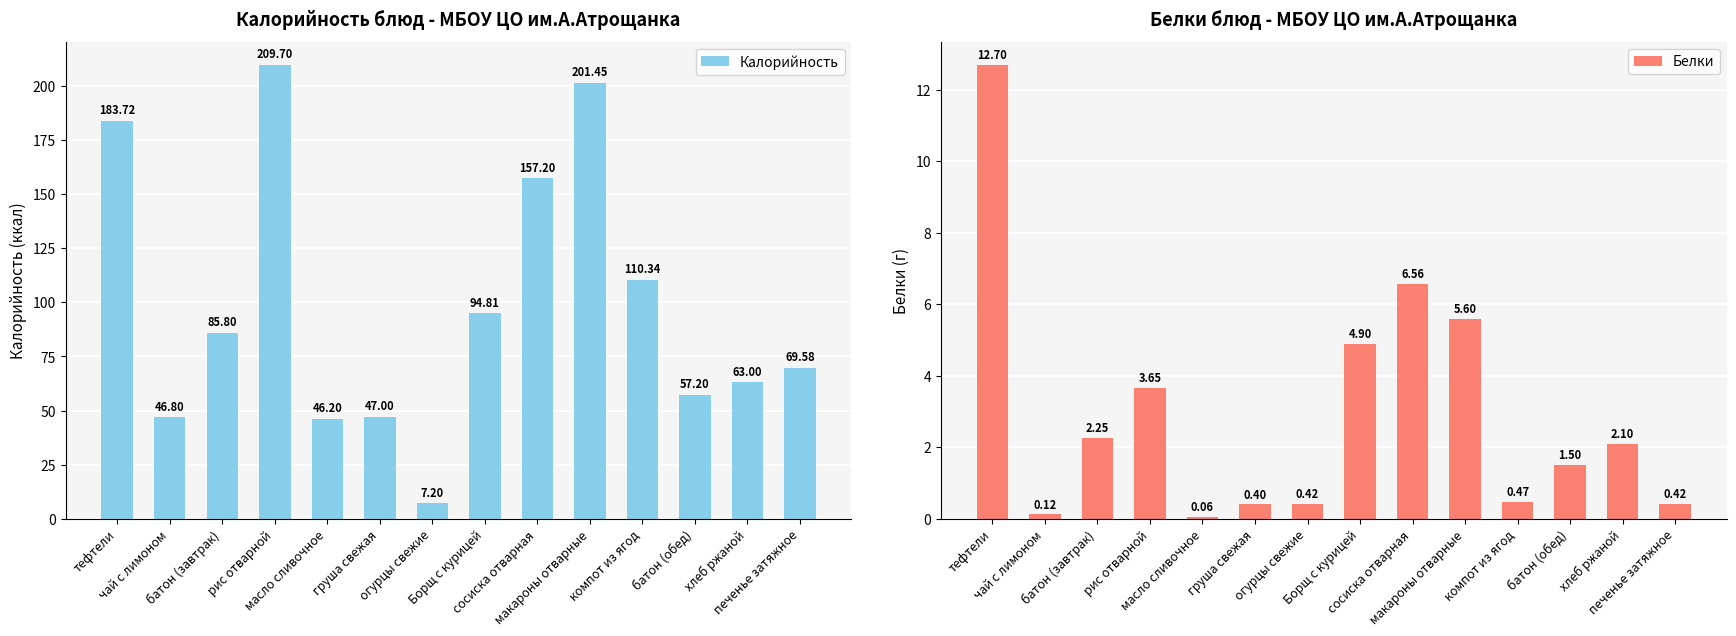

What is the label of the 11th bar from the left?

компот из ягод